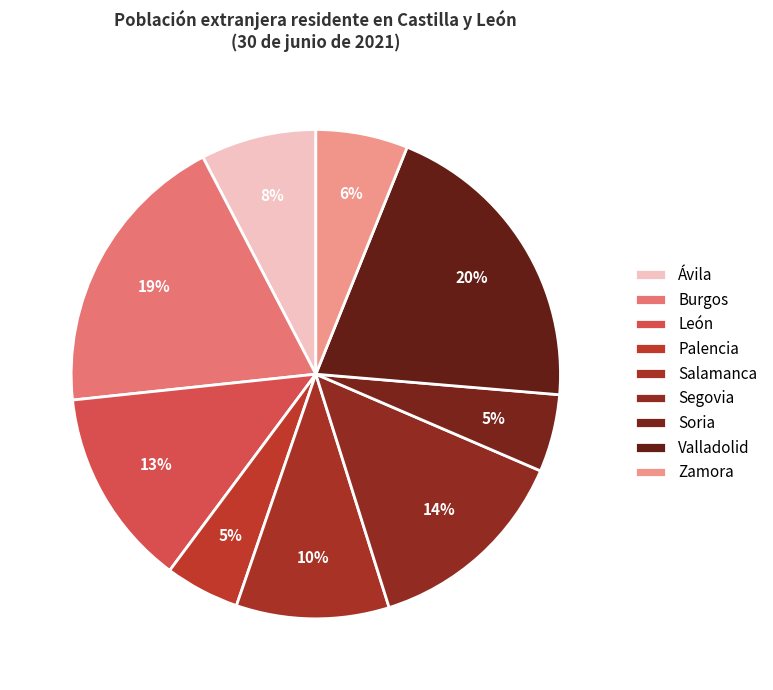

Does Segovia account for over 50% of the chart?

No